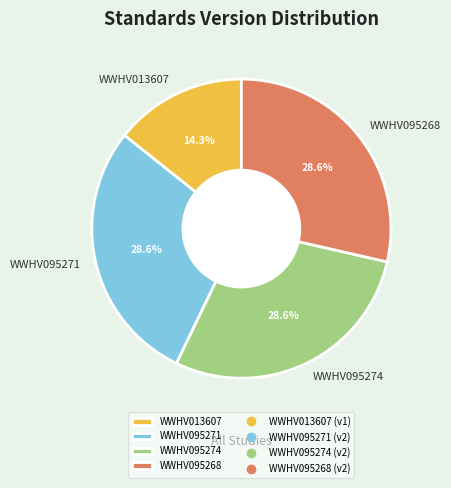

Which slice is the smallest?

WWHV013607